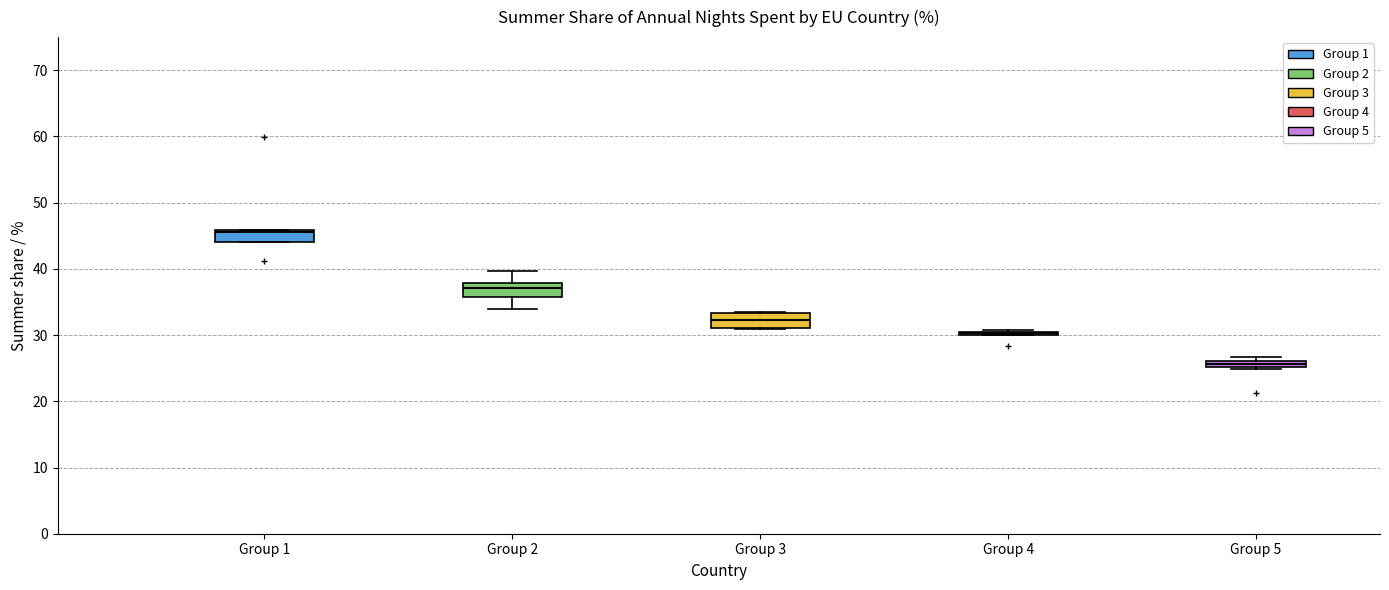

Where does the median line of the box for Group 3 sit on the y-axis? The values are not printed on the chart, so give them approximately, as read against the axis.

32